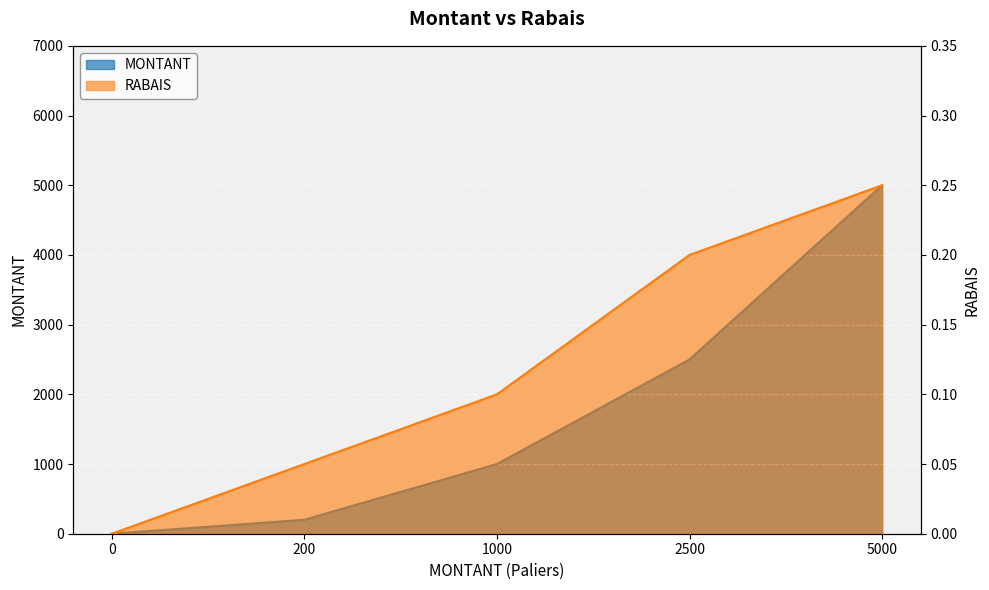

Rank the series at 0 from highest to lowest value.

MONTANT, RABAIS